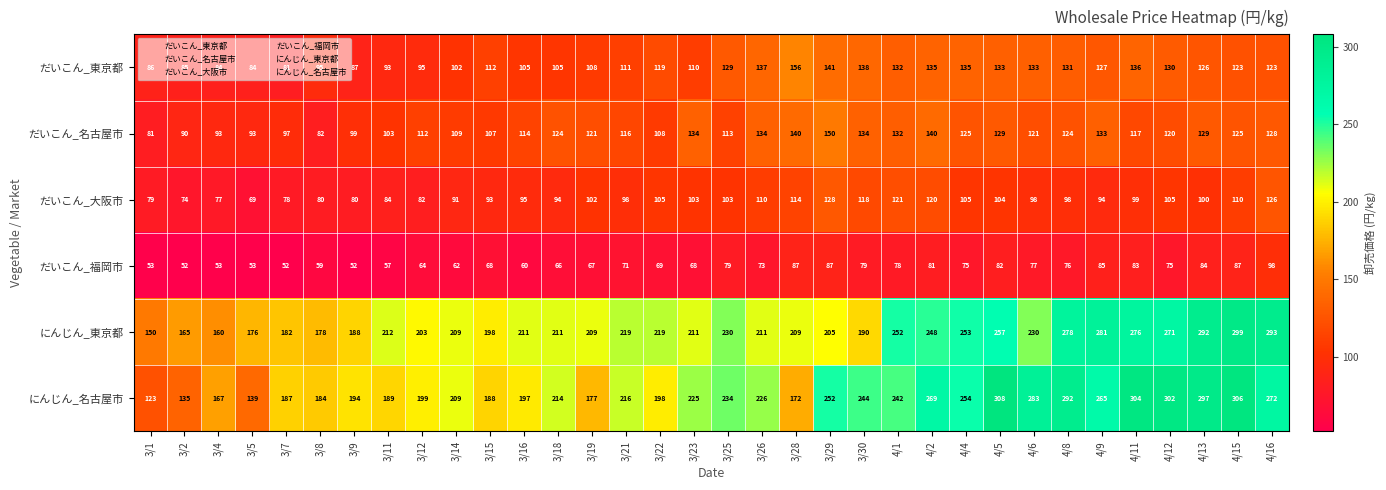

Where is だいこん_東京都 nearest to the value 118?

3/22